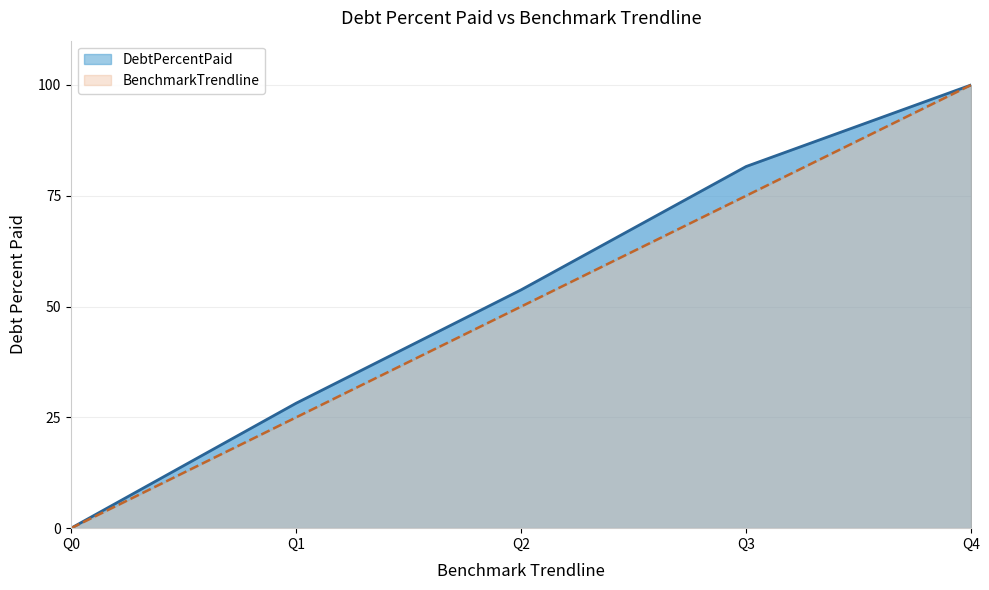

The BenchmarkTrendline series shows 88.7 at Q2. True or false?

False